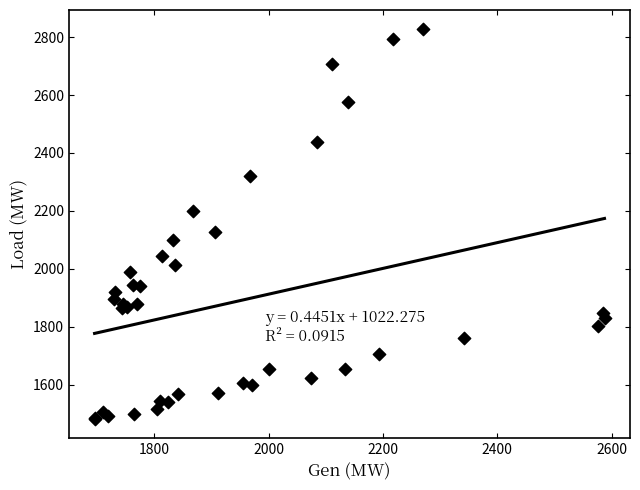

What Y value in the scatter plot is closest to 2154?

2128.8